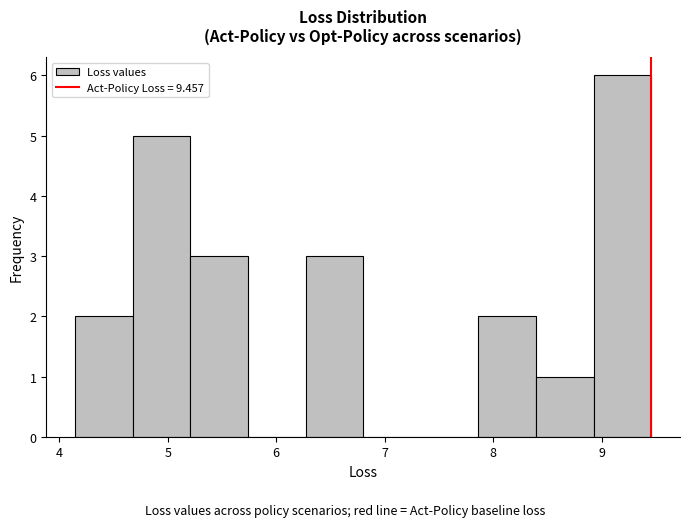

Reading left to right, list every bar in this chart as the range it spans on the x-axis followed by its height. Neither the bar edges nor the heights are printed on the chart, so give them approximately, as read against the axes.

4.1 to 4.7: 2
4.7 to 5.2: 5
5.2 to 5.7: 3
5.7 to 6.3: 0
6.3 to 6.8: 3
6.8 to 7.3: 0
7.3 to 7.9: 0
7.9 to 8.4: 2
8.4 to 8.9: 1
8.9 to 9.5: 6